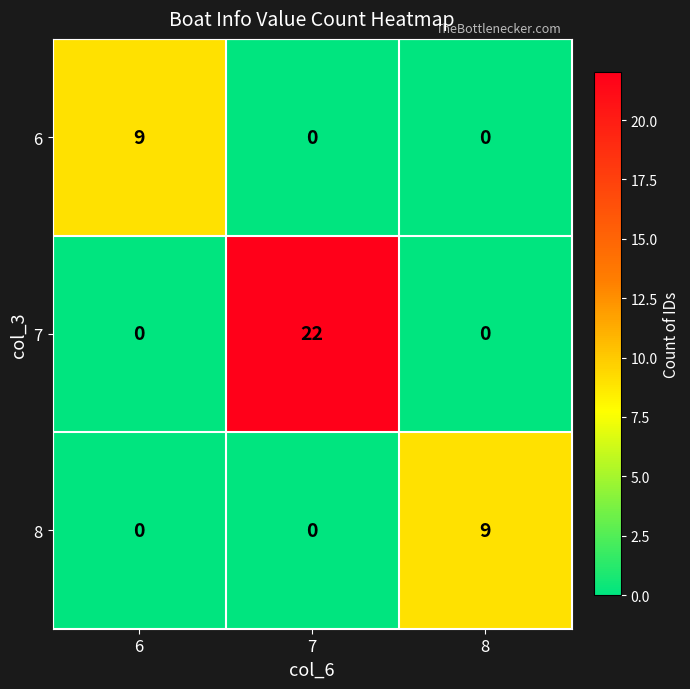

What is the maximum value shown in the chart?

22